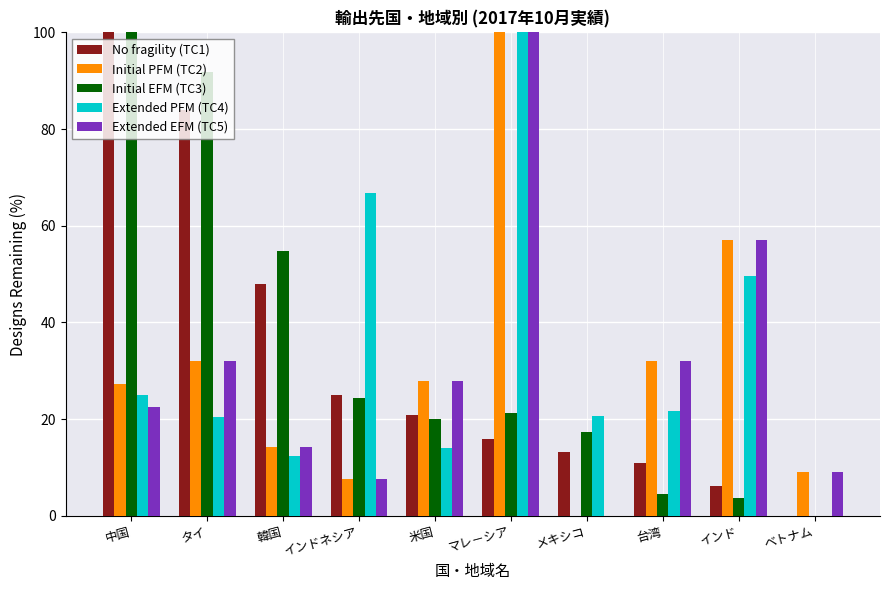

What is the maximum value for No fragility (TC1)?

100.0